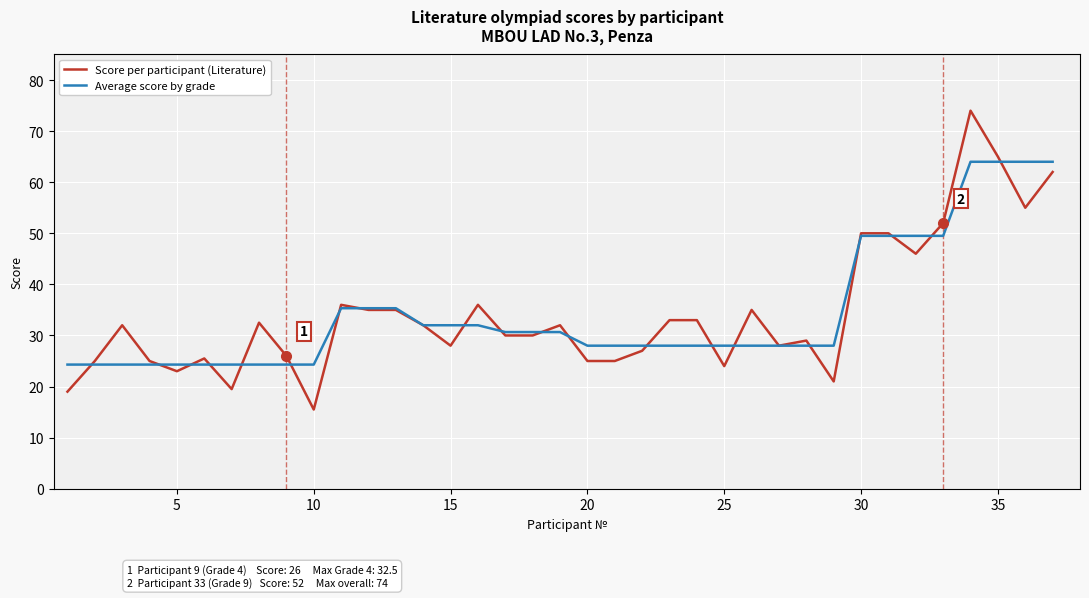

How many lines are shown in the chart?

2